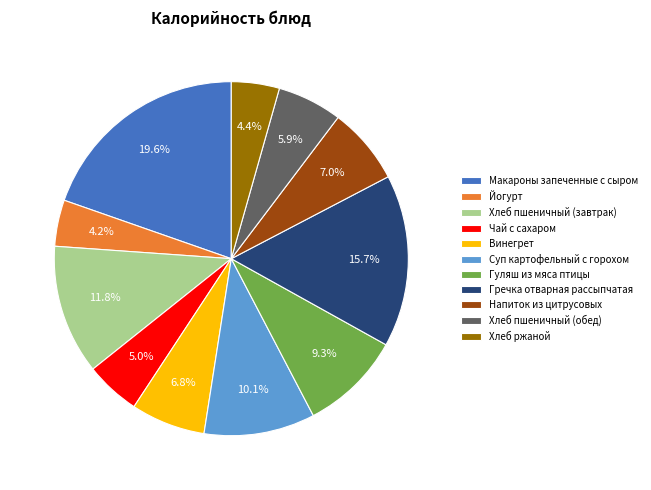

To the nearest percent, what portion does Напиток из цитрусовых represent?

7%